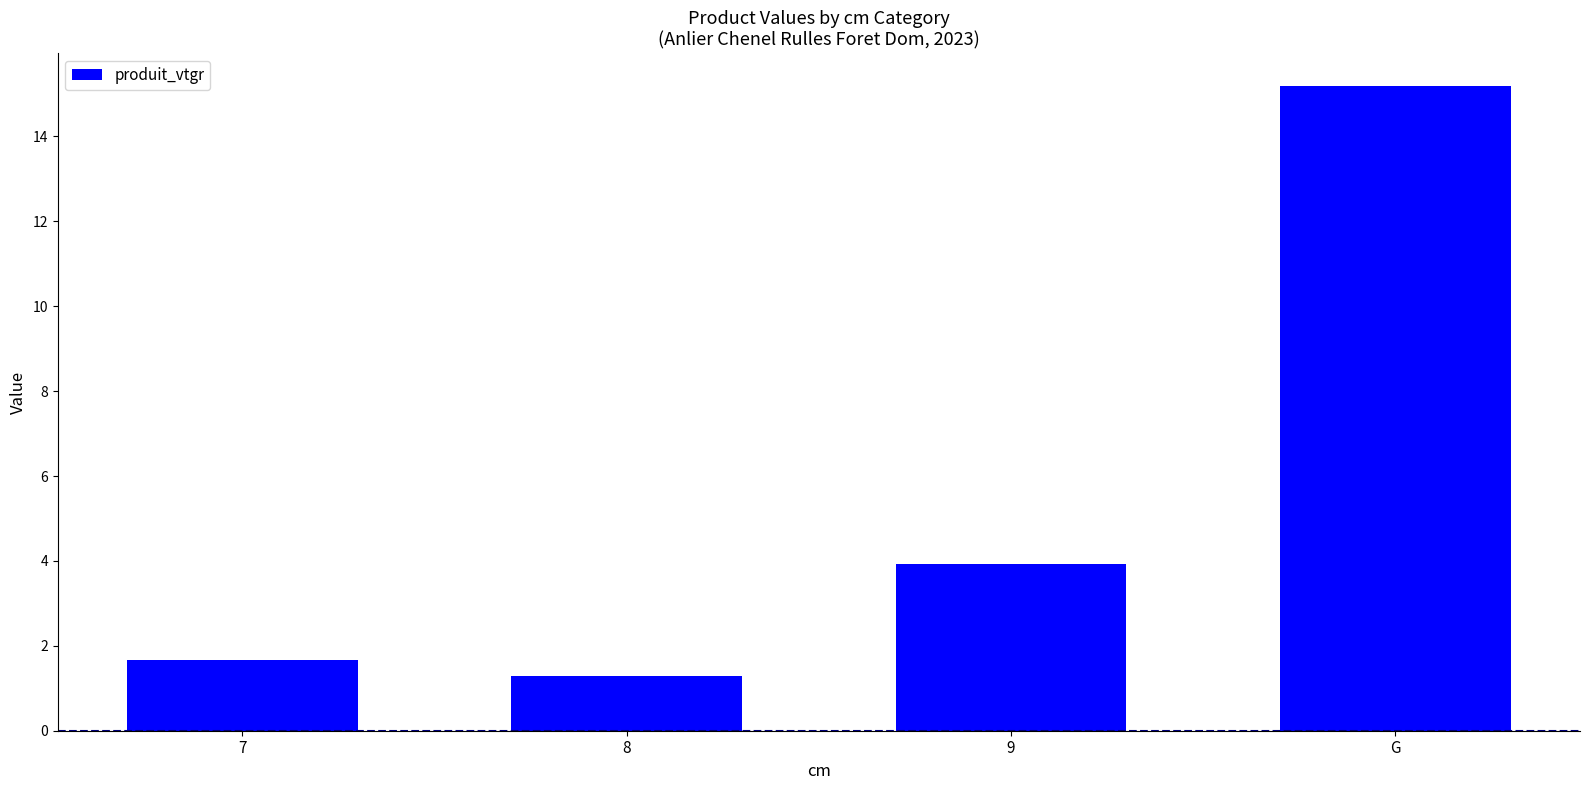

At which label is the value closest to 8?

9